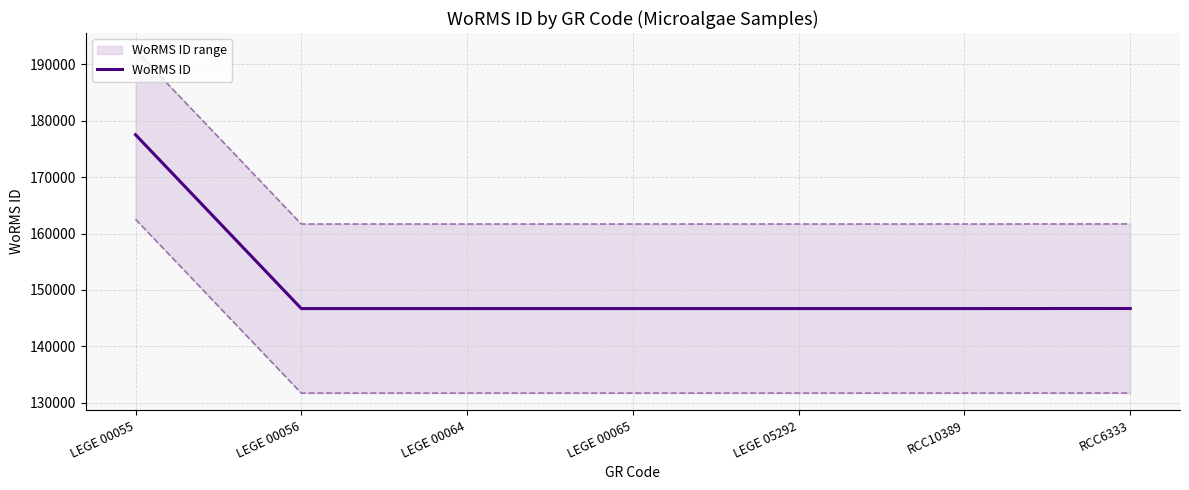

At which label is the value closest to 162114?

RCC6333